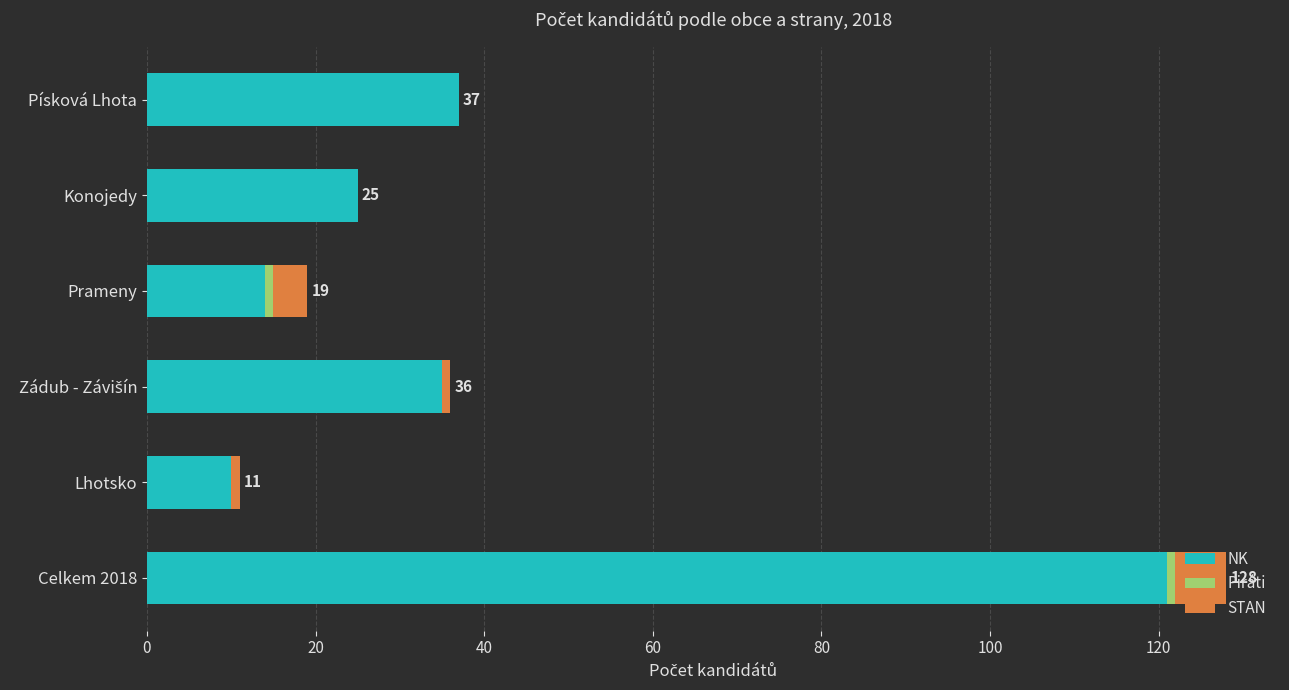

At which category is the sum across all series the highest?

Celkem 2018